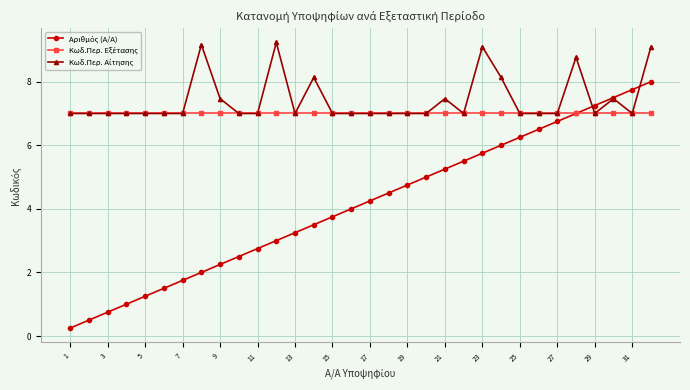

Is this an area chart (filled region under the line)?

No